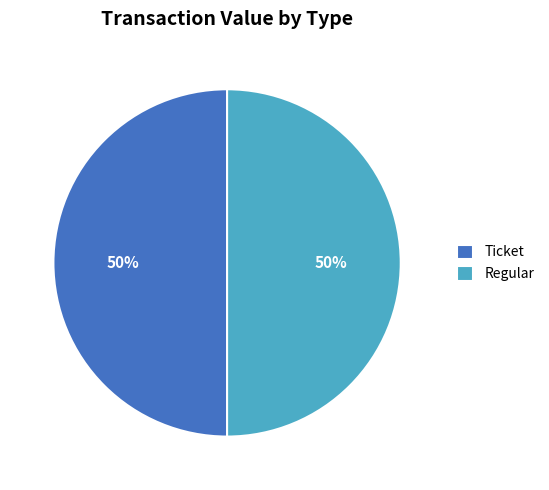

How many slices are in this pie chart?

2